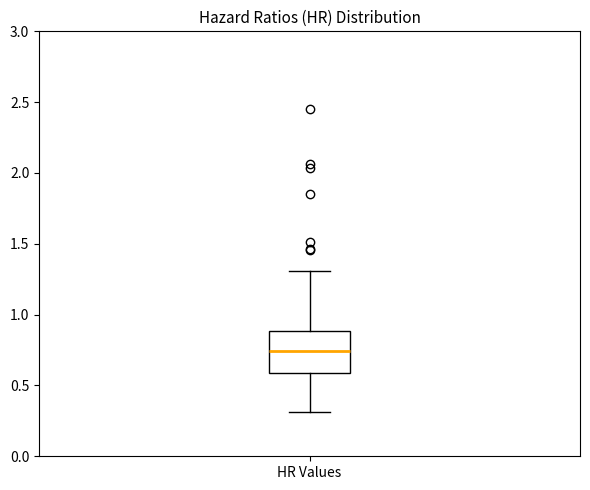

Transcribe this box plot: give where the median line is, the range the box spans, and where the two whiskers end, as read against the y-axis. The values are not printed on the chart, so give them approximately, as read against the axis.

median 0.75, box 0.60 to 0.90, whiskers 0.30 to 1.30